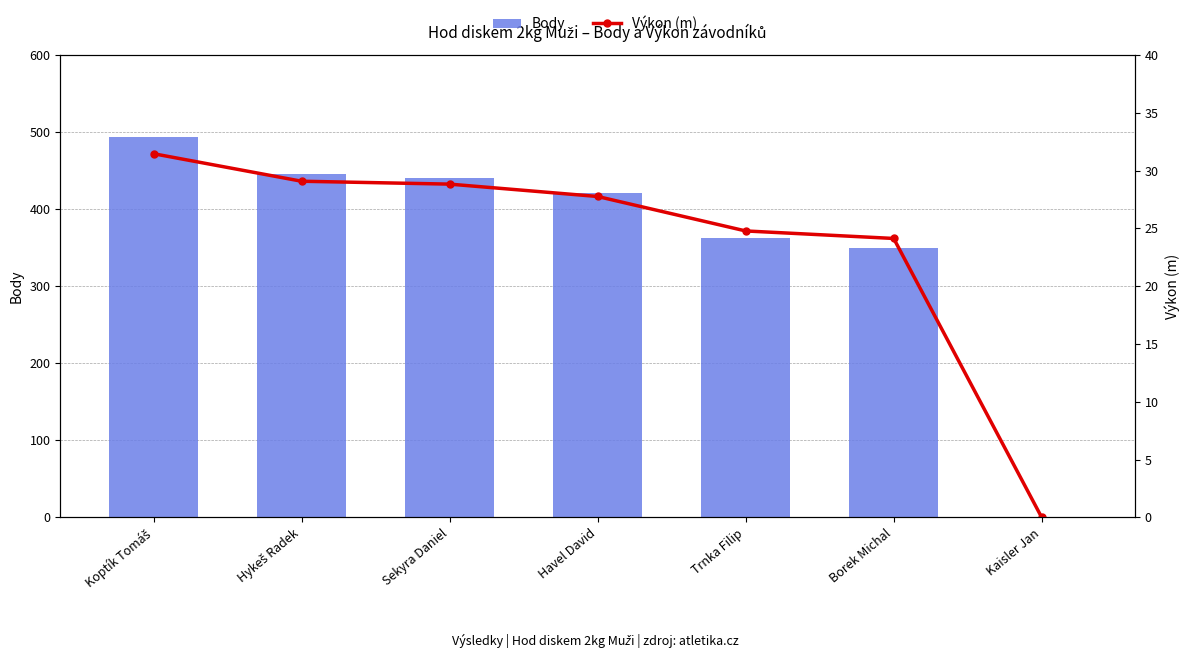

List the series in order of their overall mean, highest first.

Body, Výkon (m)